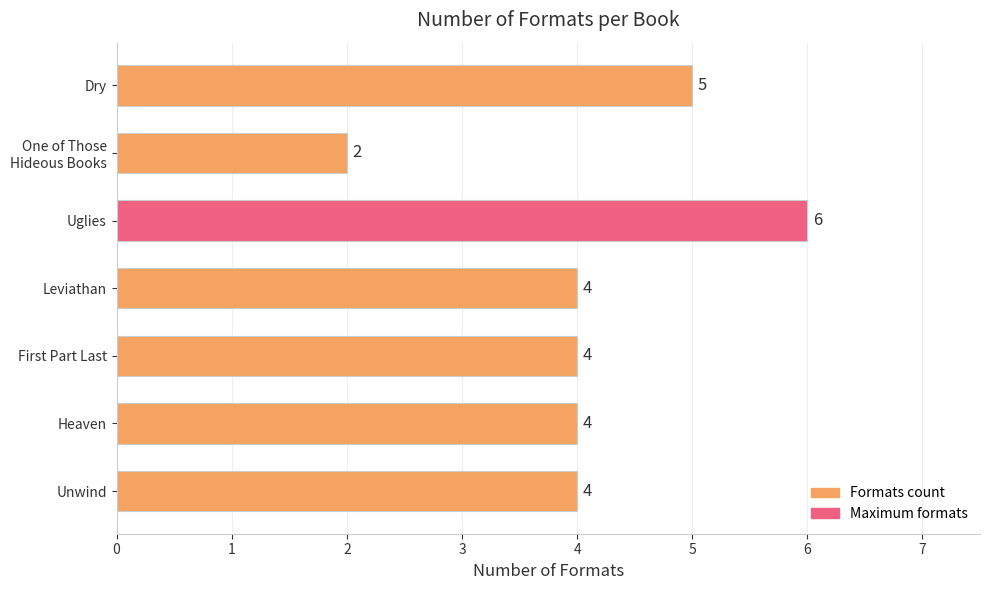

Reading top to bottom, what are all the values shown in this chart?

5	2	6	4	4	4	4